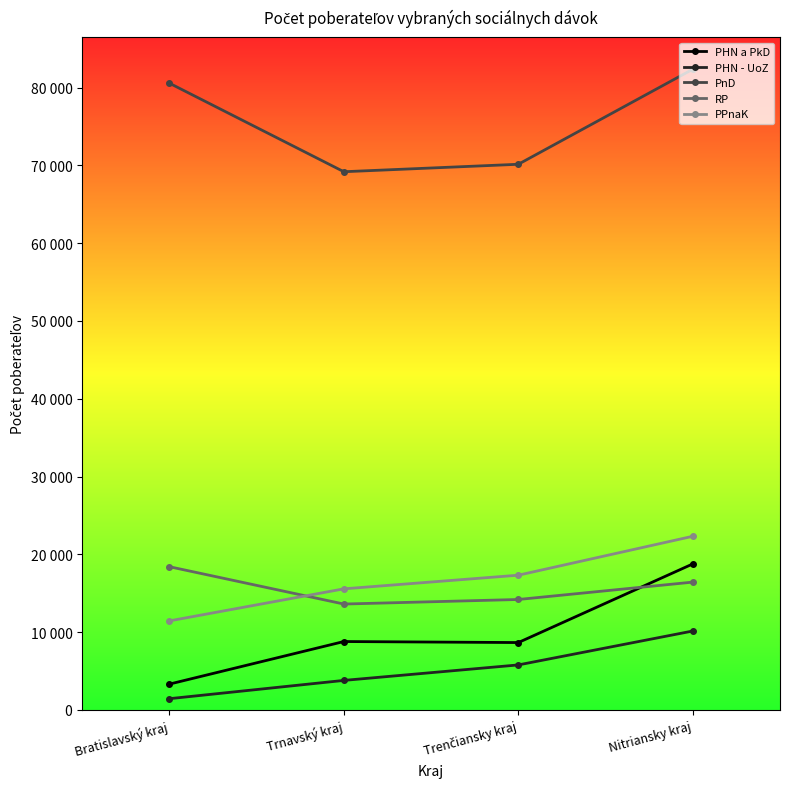

Does the chart have visible grid lines?

No